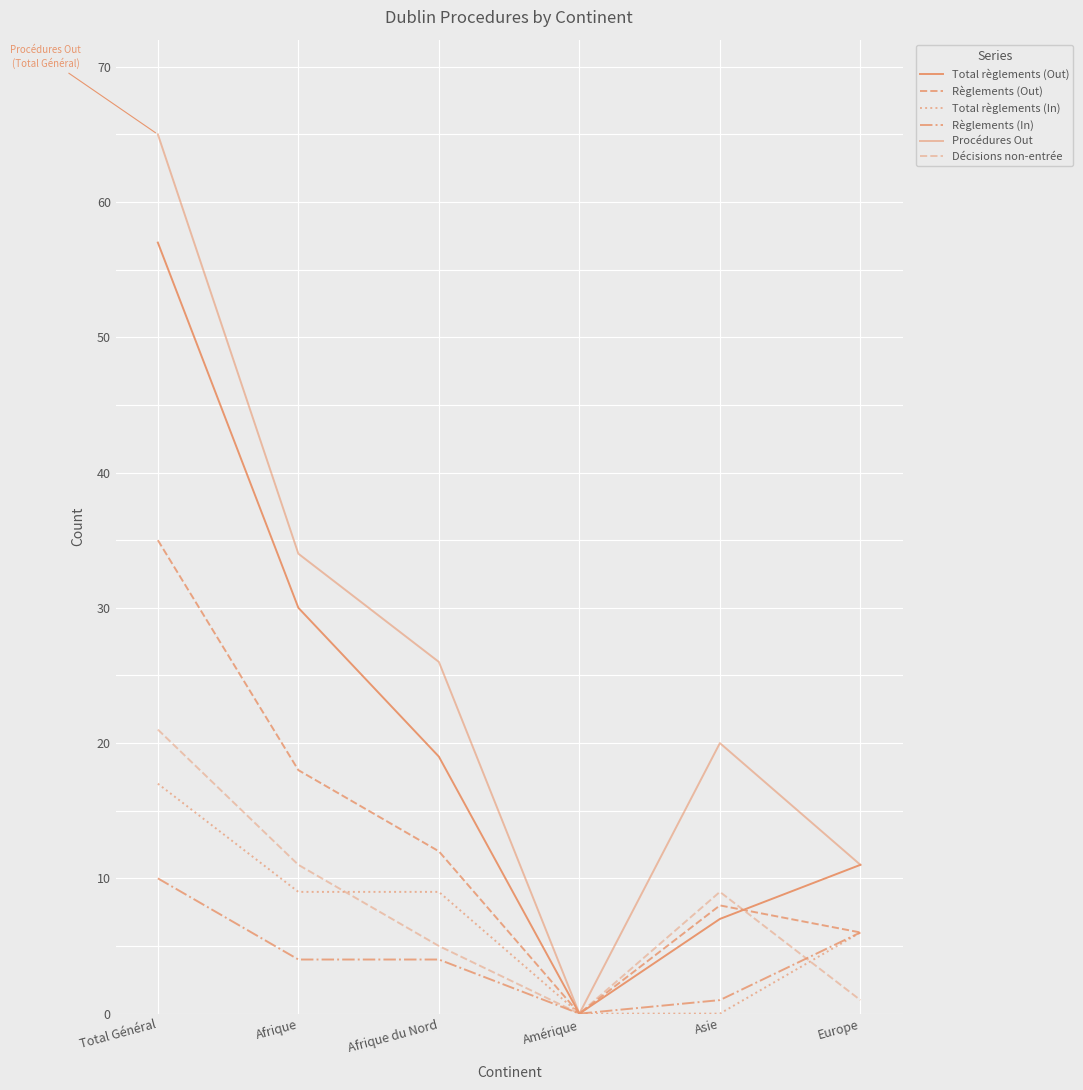

How many lines are shown in the chart?

6